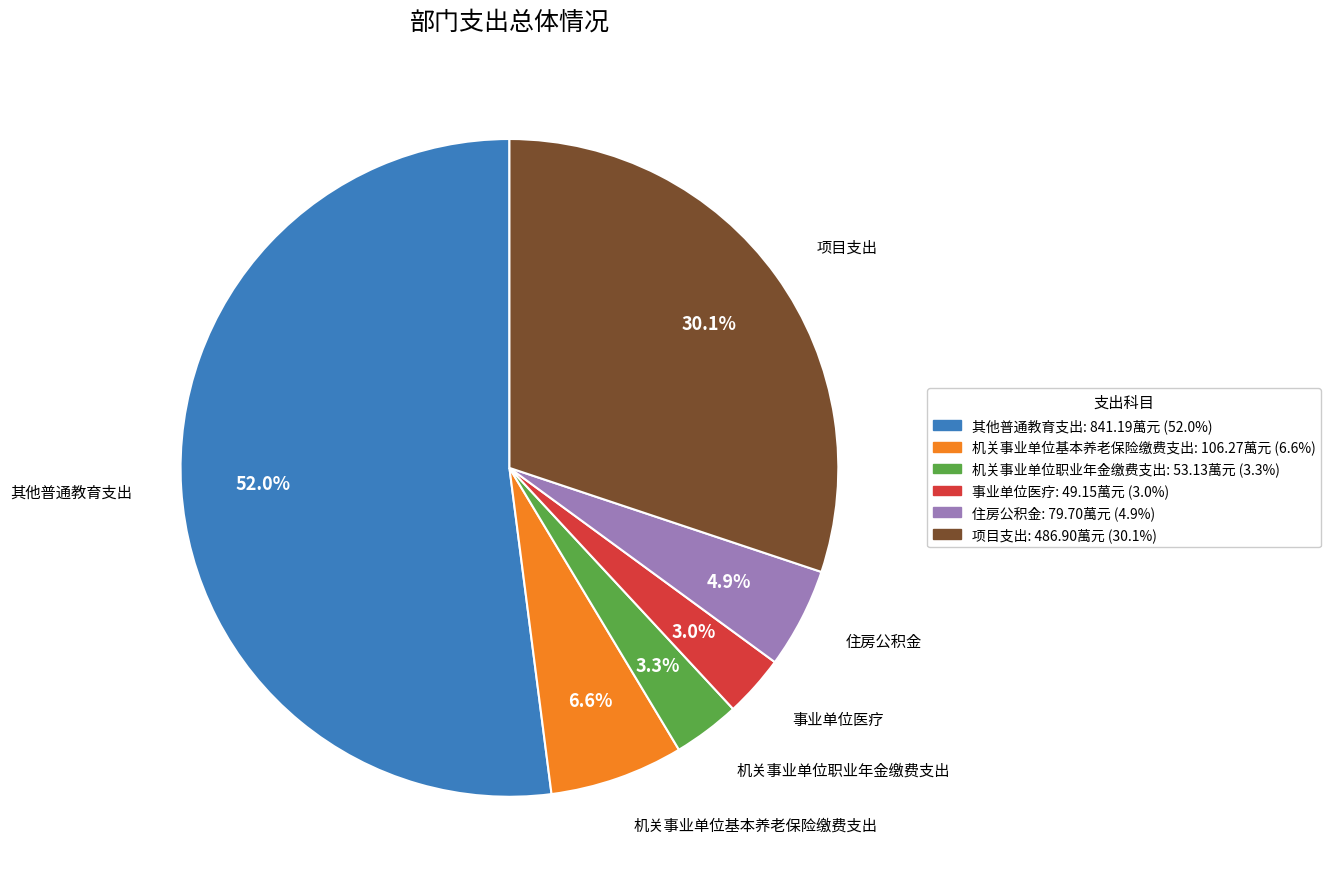

Combined, do 其他普通教育支出 and 机关事业单位职业年金缴费支出 account for over 50%?

Yes